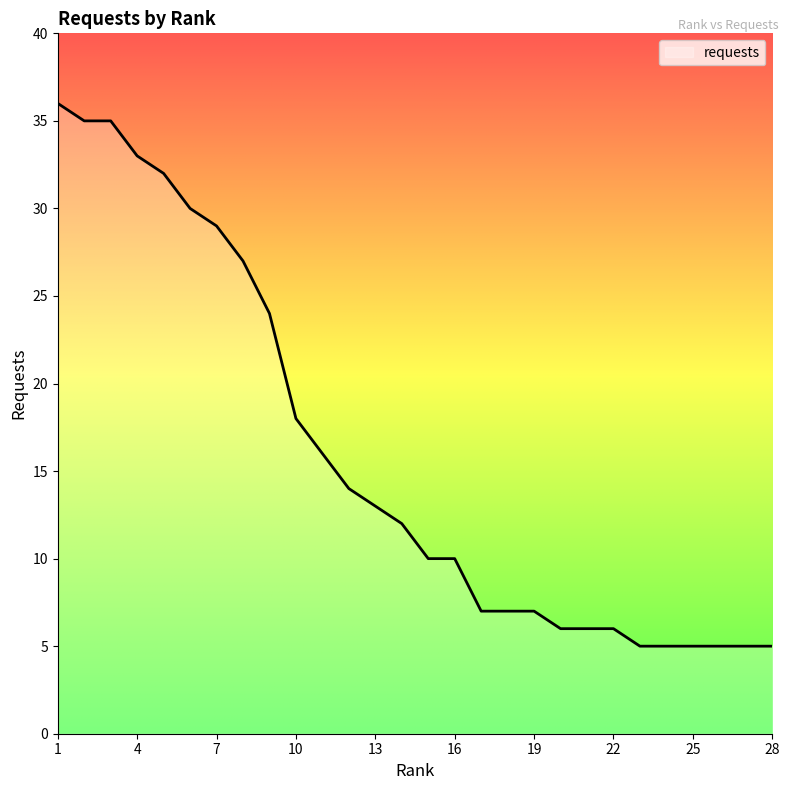

What is the difference between the maximum and minimum values?

31